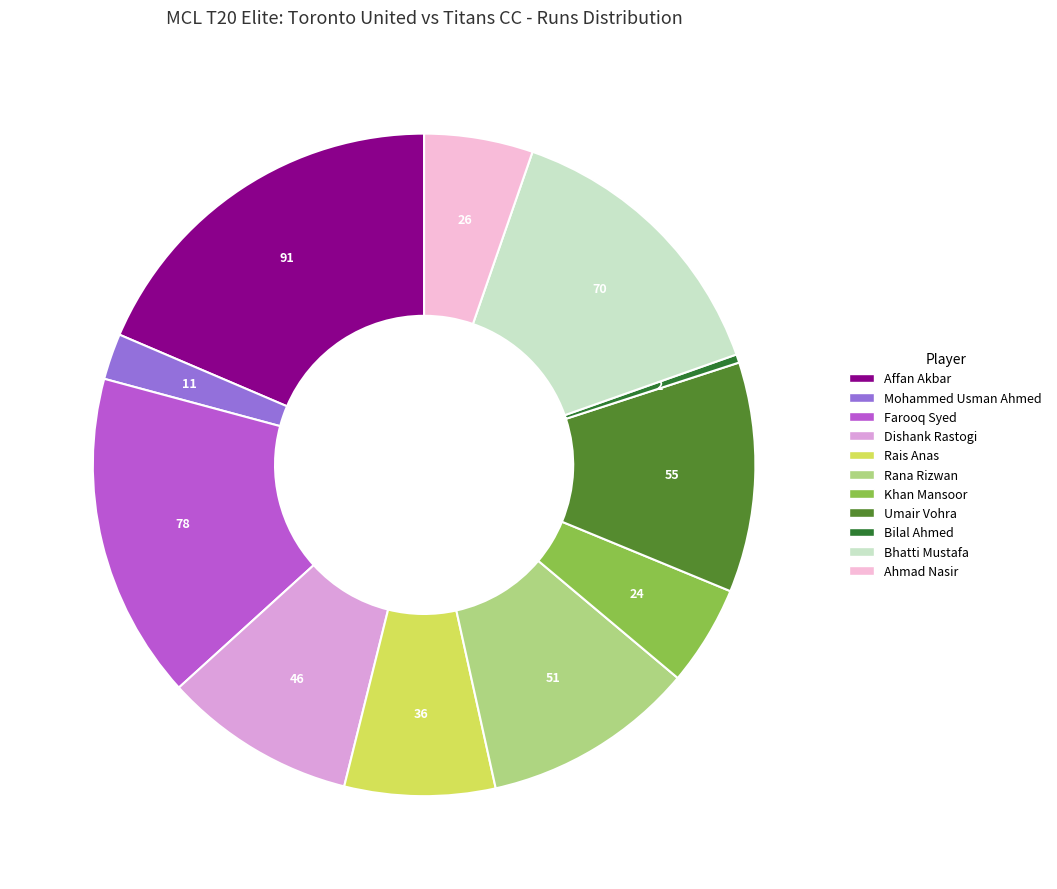

Is there a majority slice in this chart?

No